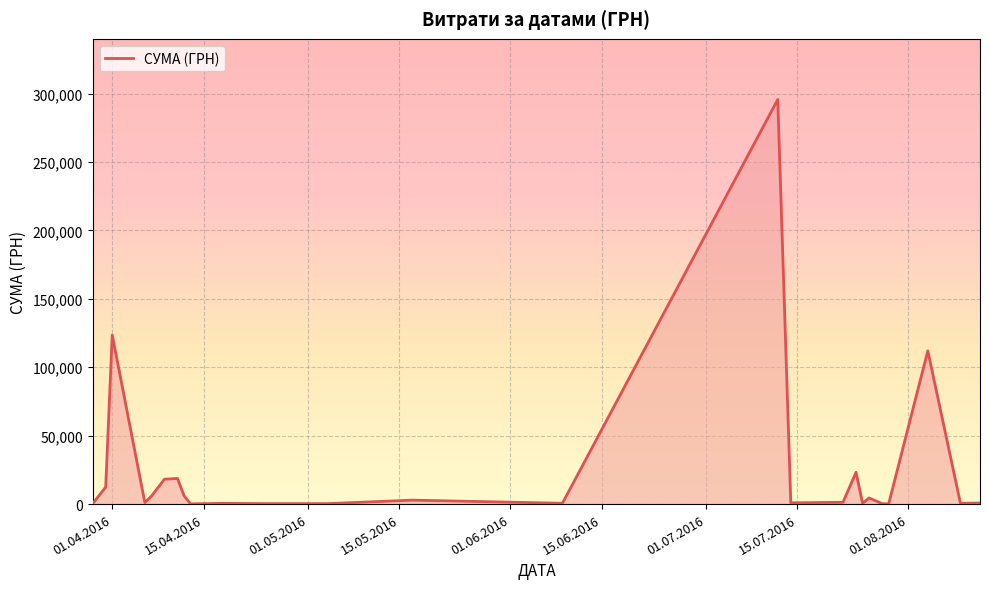

What is the maximum value shown in the chart?

295638.6